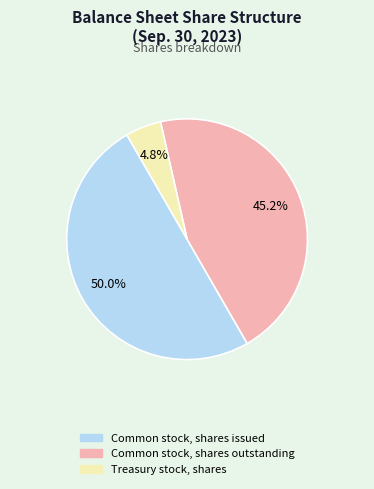

To the nearest percent, what percentage of the pie is Common stock, shares issued?

50%